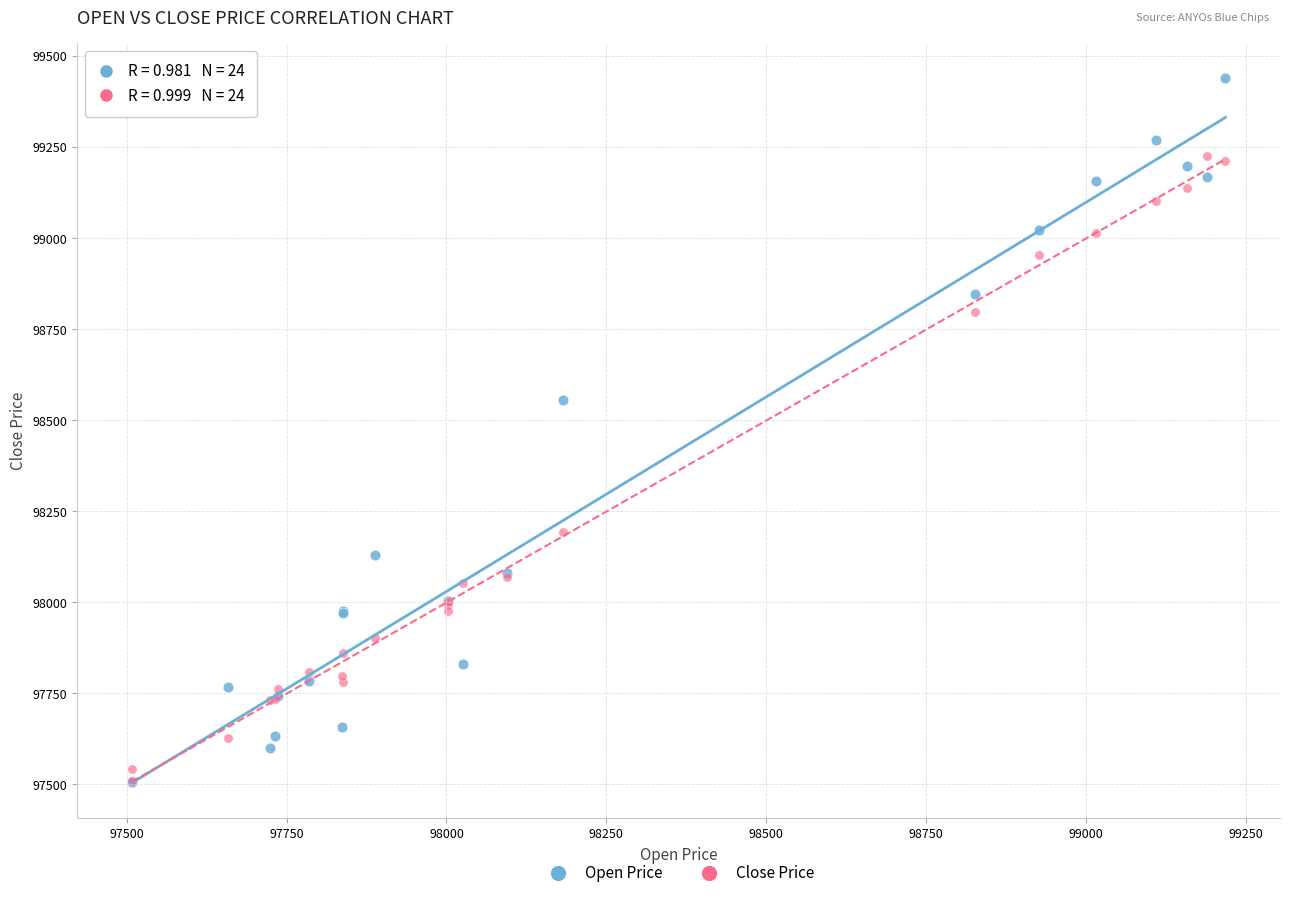

Across all series, what Y value is closest to 98473?

98555.0